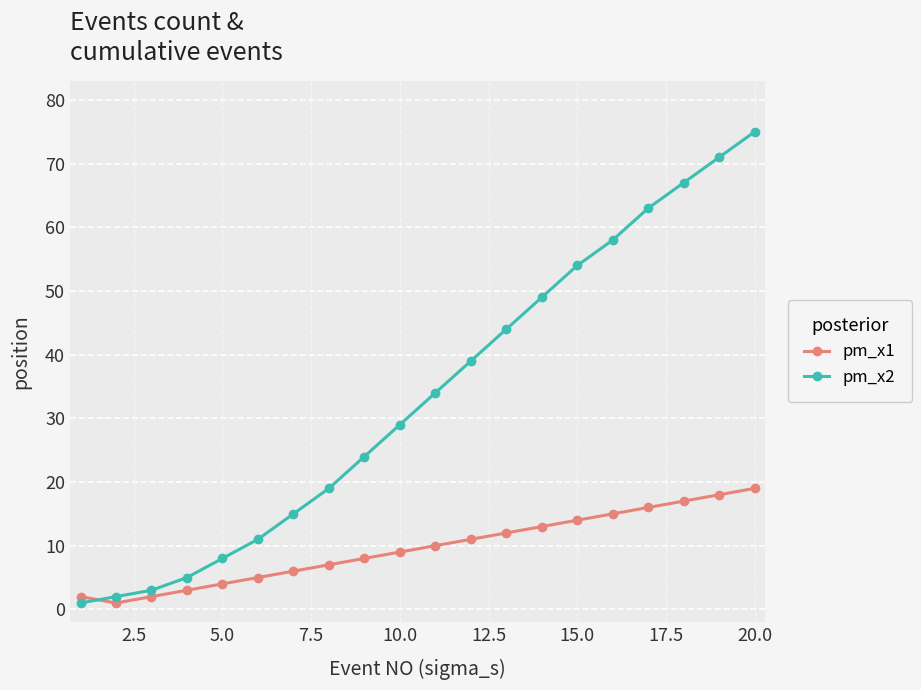

At how many categories does at least one series exceed 28?

11